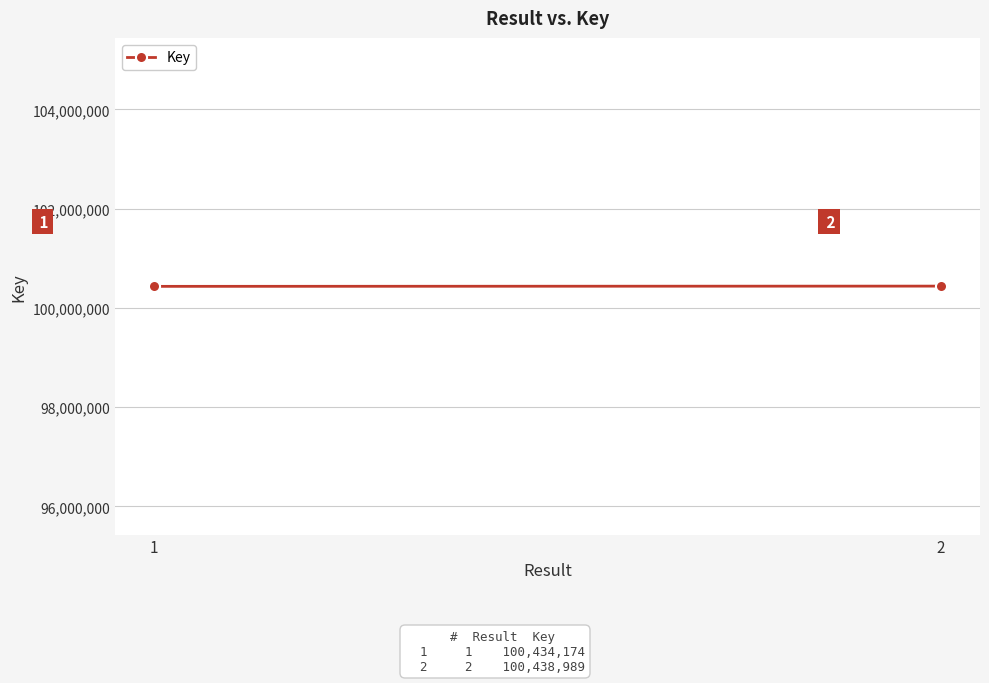

Which has a higher value, 1 or 2?

2